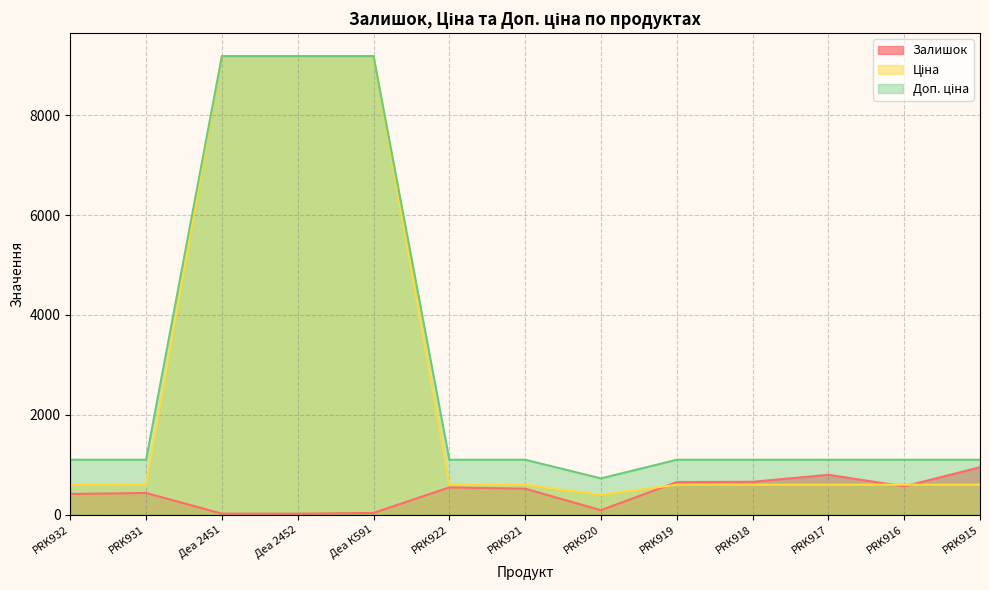

Which has a higher value, Деа К591 or PRK918?

PRK918